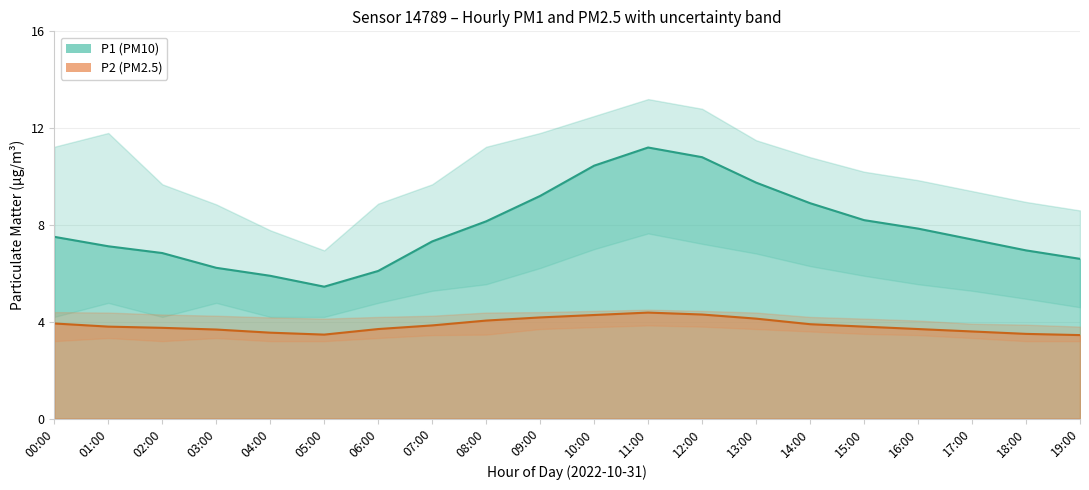

What position from the right is 05:00?

15